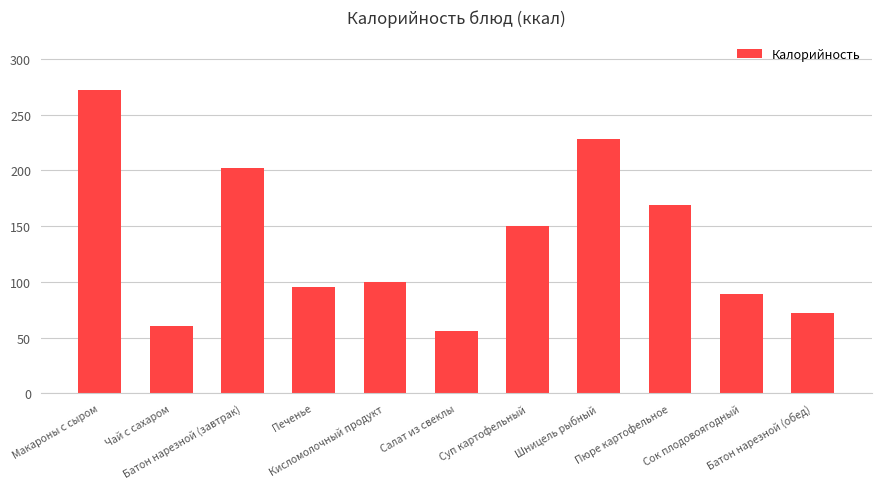

How many data points are less than 100?

5